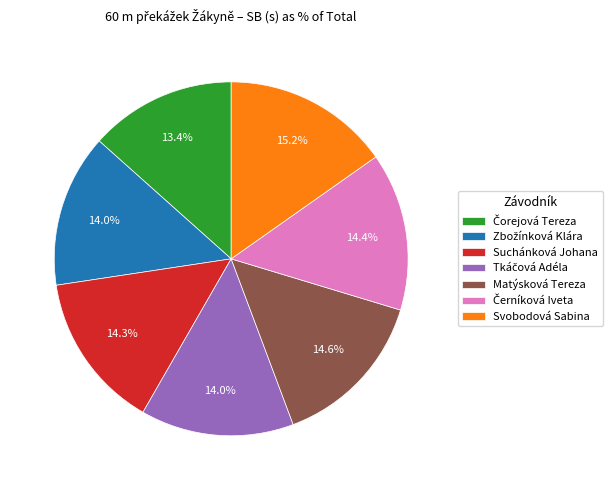

Count the number of slices in the pie.

7